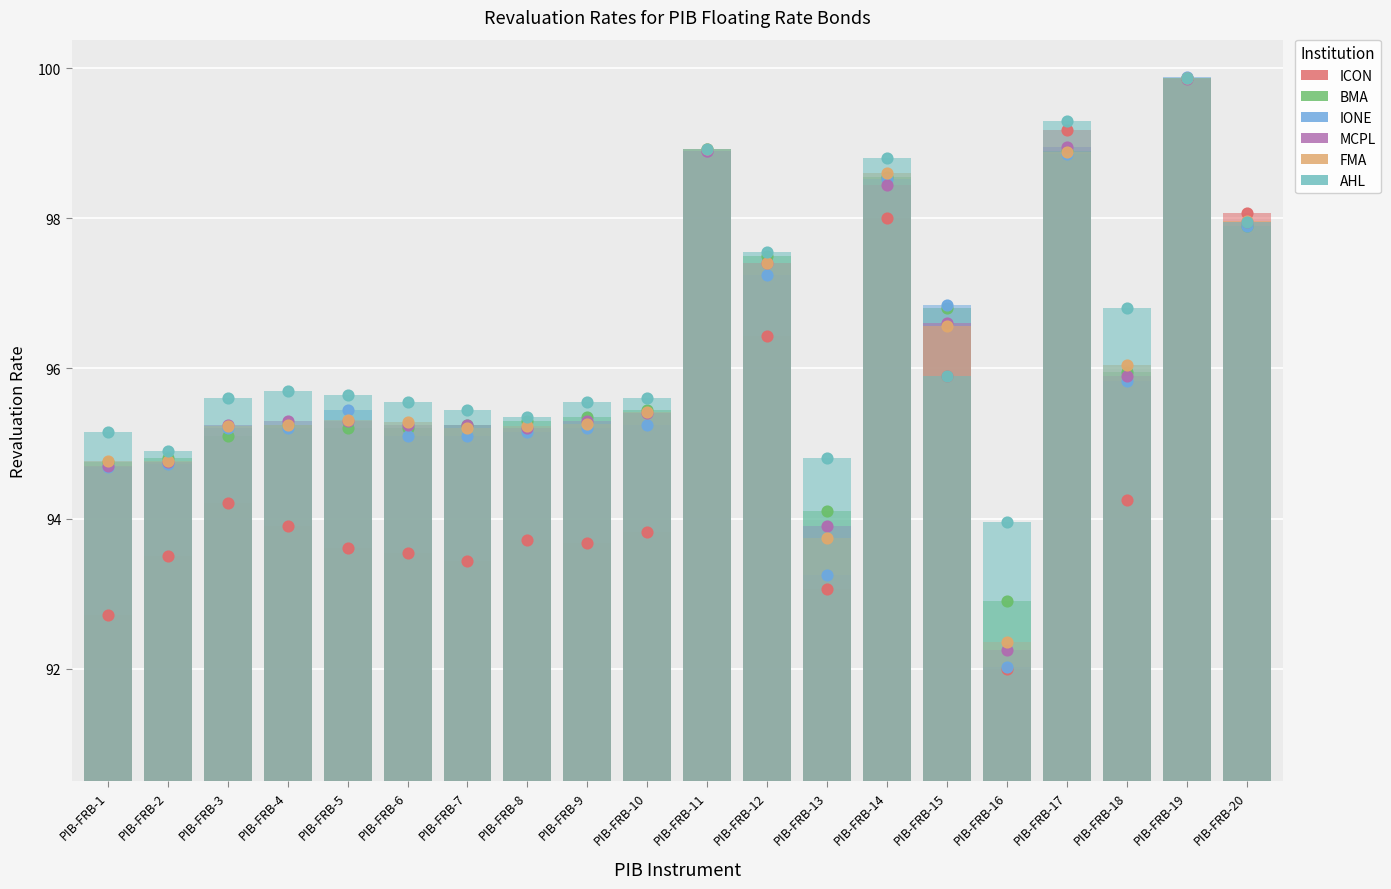

Which series has the largest total across all categories?

AHL